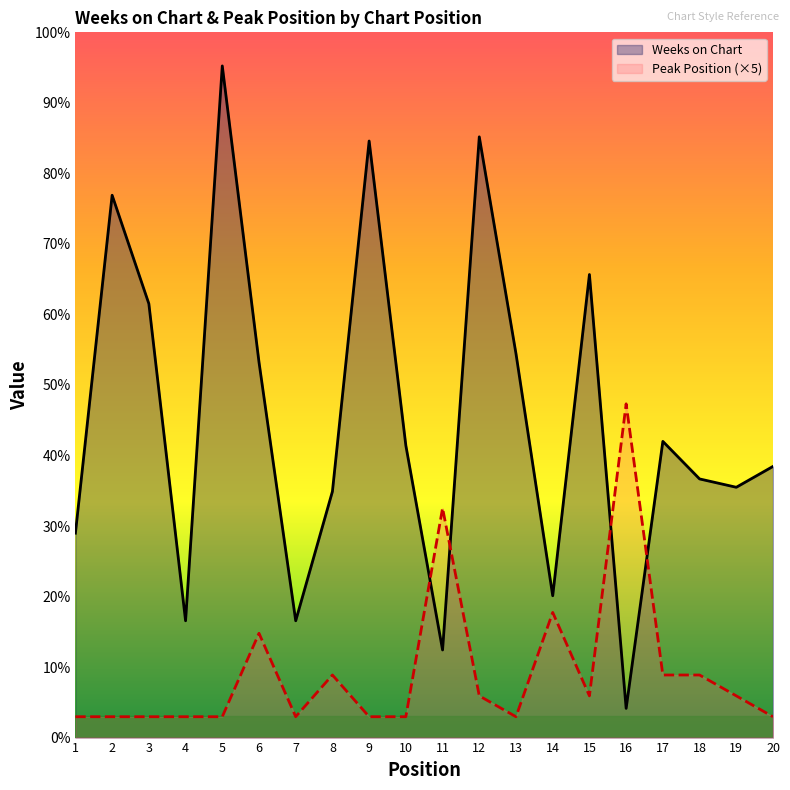

How many intersections are there between Peak Position (×5) and Weeks on Chart?

4